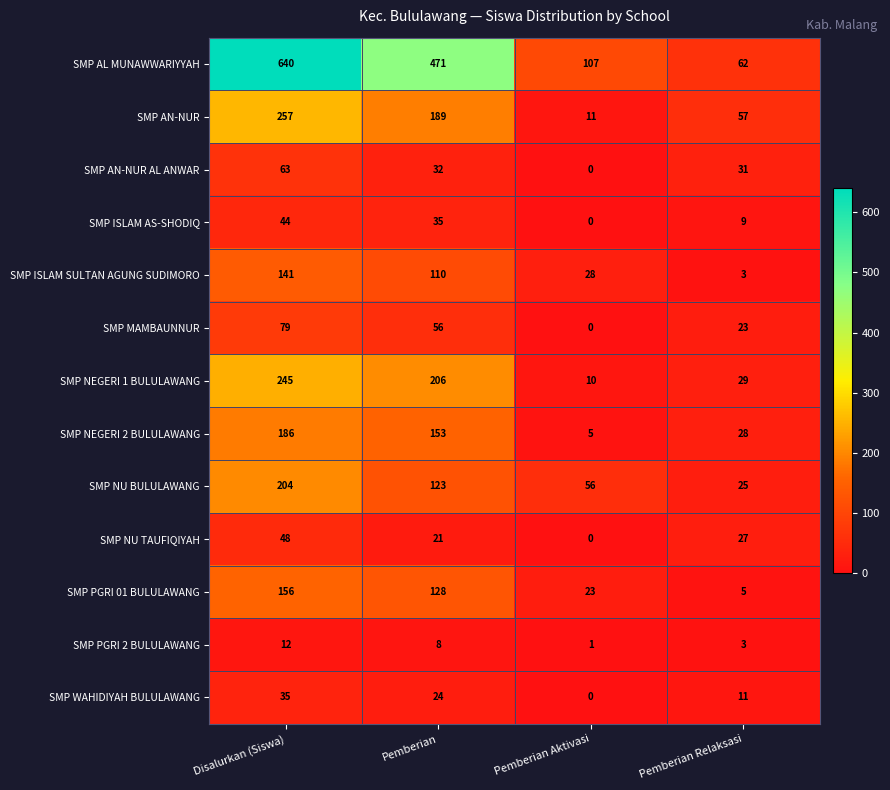

Which series has the largest total across all categories?

SMP AL MUNAWWARIYYAH